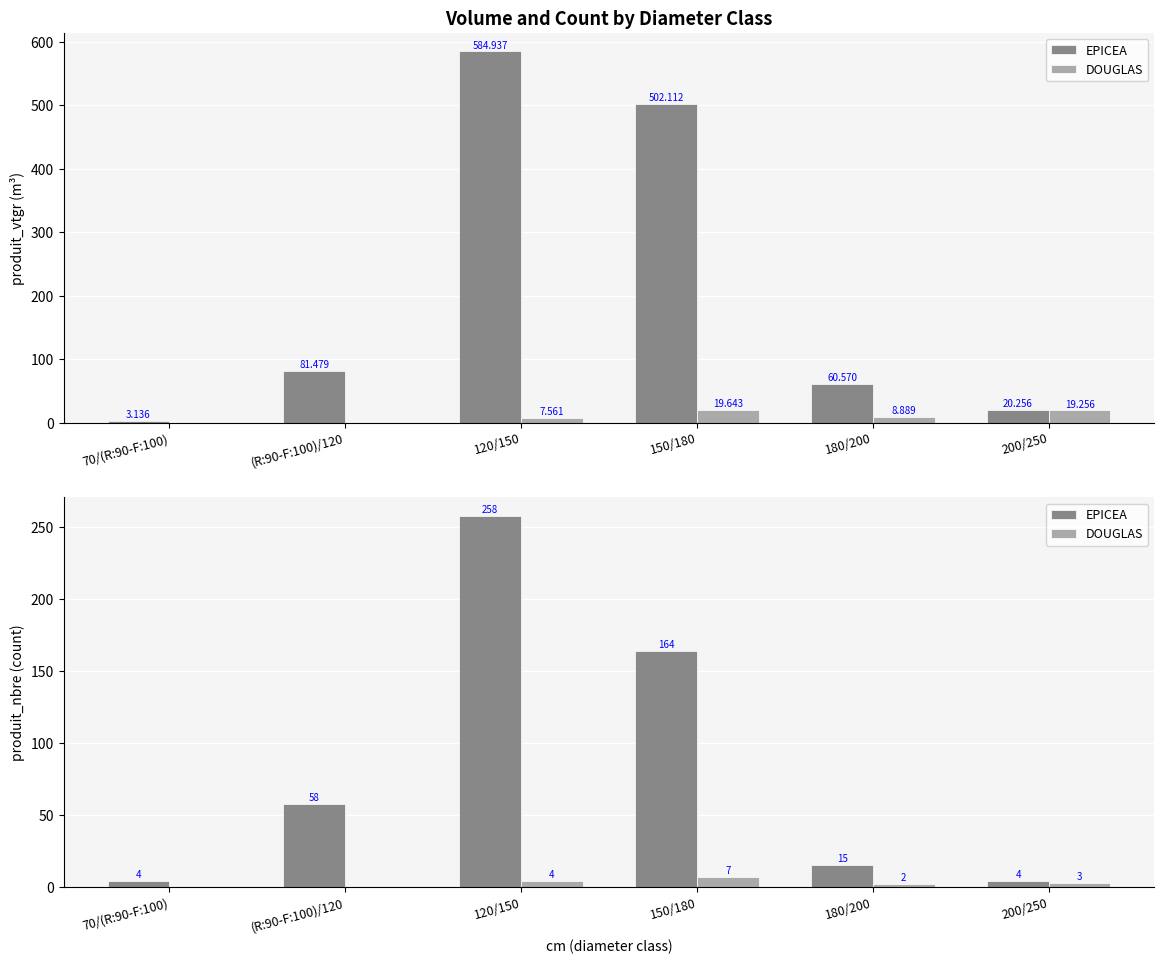

At which label does DOUGLAS reach its minimum?

70/(R:90-F:100)